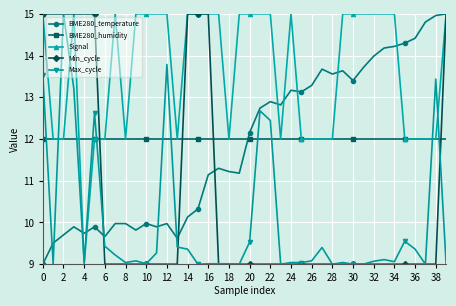

What is the average value of the Max_cycle series?

10.0